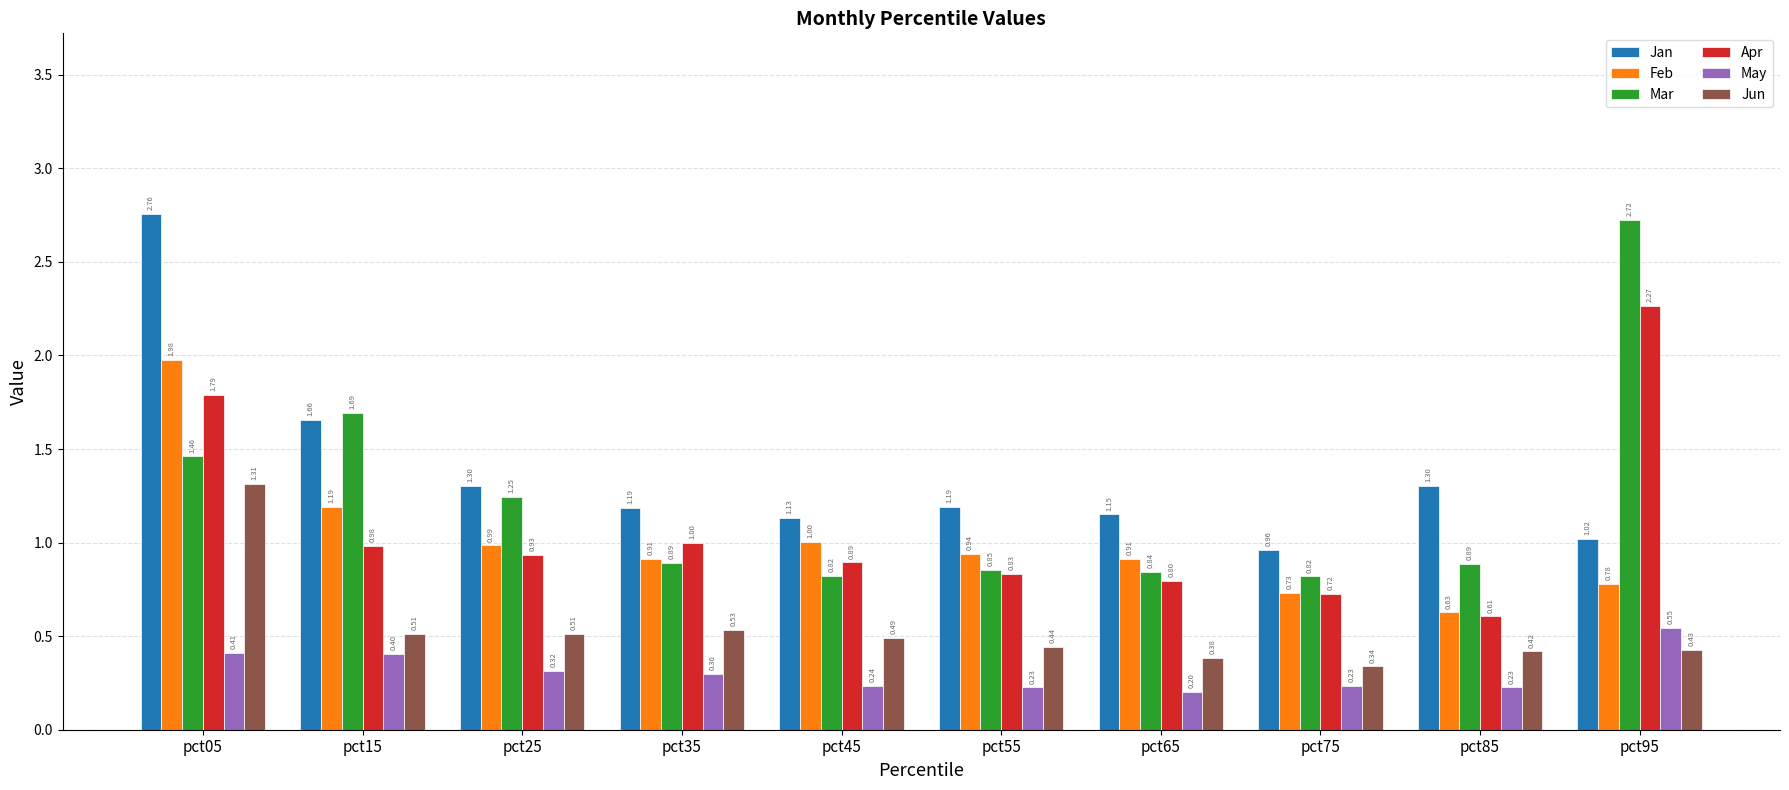

What is the smallest value displayed?

0.2